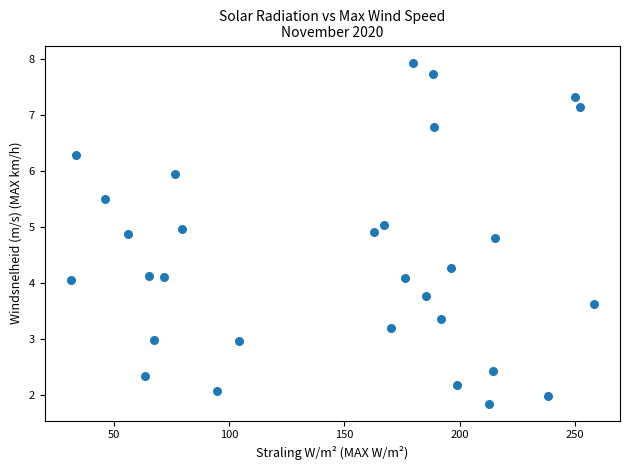

What is the range of X values (max minus min)?

227.2